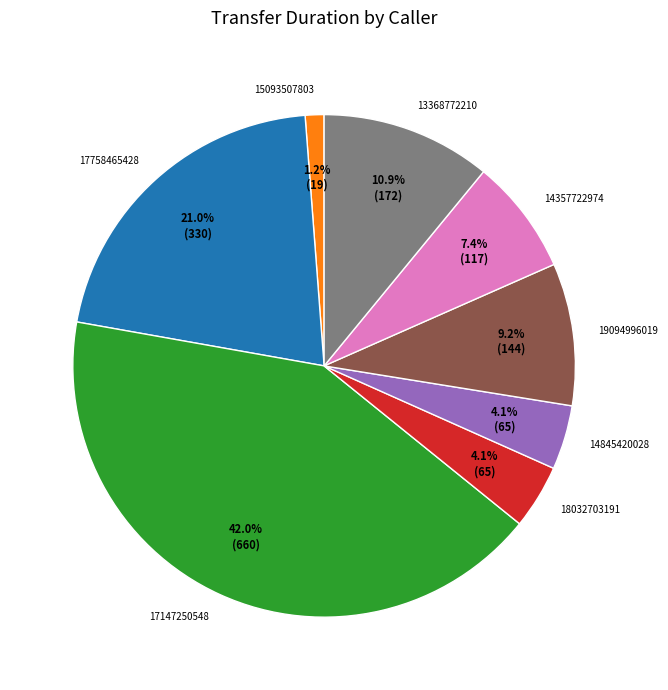

To the nearest percent, what percentage of the pie is 15093507803?

1%